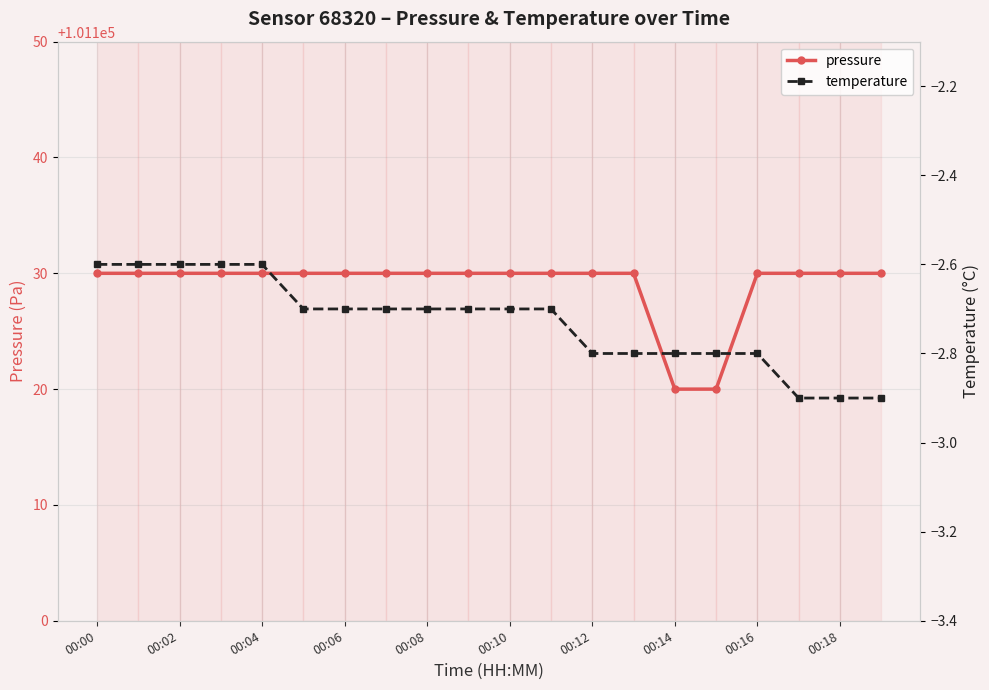

True or false: pressure has a value of 158841 at 00:00.

False